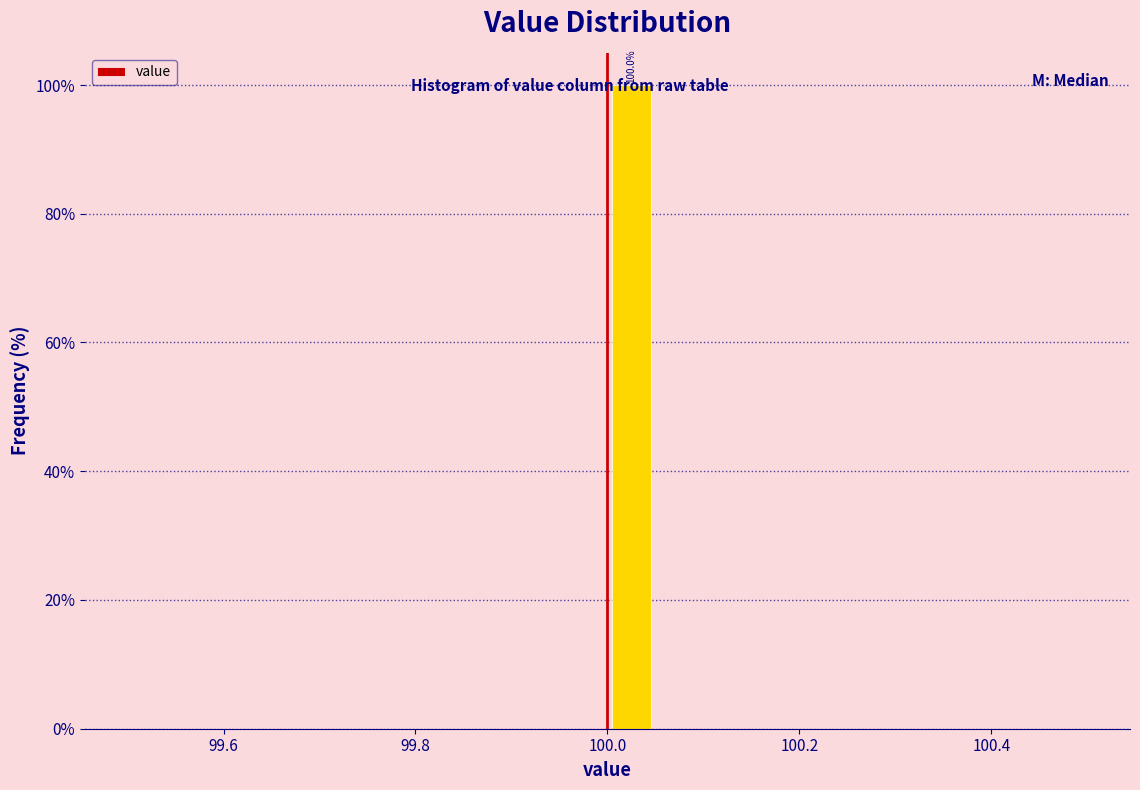

Around what value on the x-axis is the tallest bar? Give the approximate position of its centre, as read against the axis.

100.02